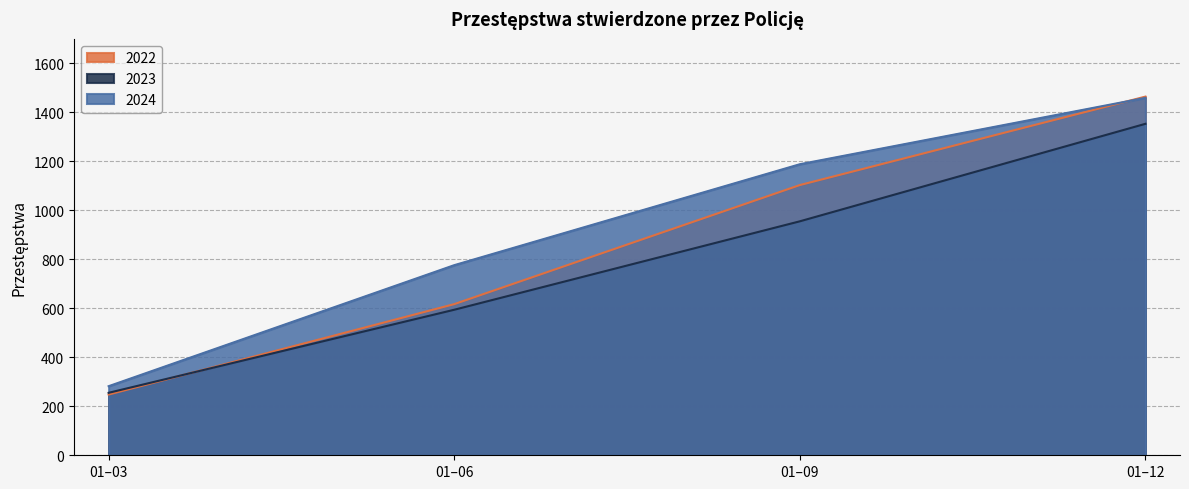

Rank the categories by 2024 value from highest to lowest.

01–12, 01–09, 01–06, 01–03